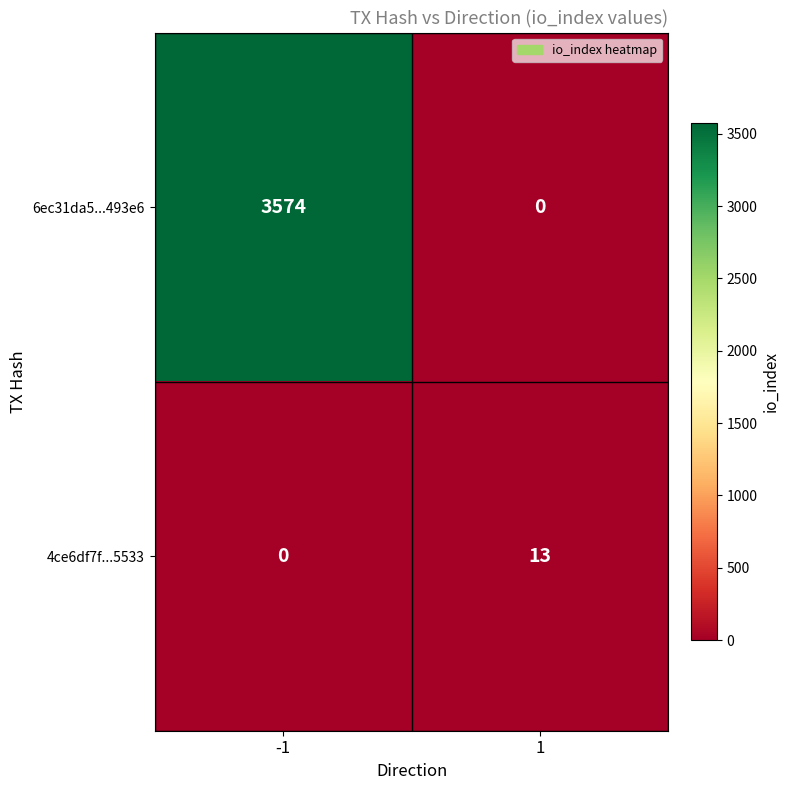

What is the difference between the 4ce6df7f...5533 values at -1 and 1?

13